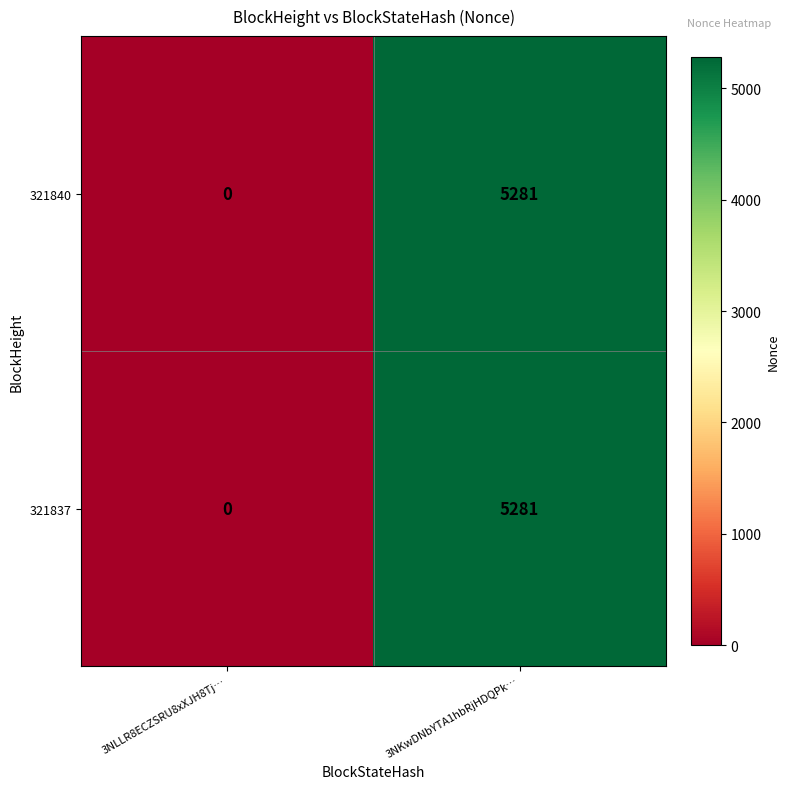

Reading left to right, transcribe all the data shown in this chart.

321840: 3NLLR8ECZSRU8xXJH8Tj…=0	3NKwDNbYTA1hbRjHDQPk…=5281
321837: 3NLLR8ECZSRU8xXJH8Tj…=0	3NKwDNbYTA1hbRjHDQPk…=5281